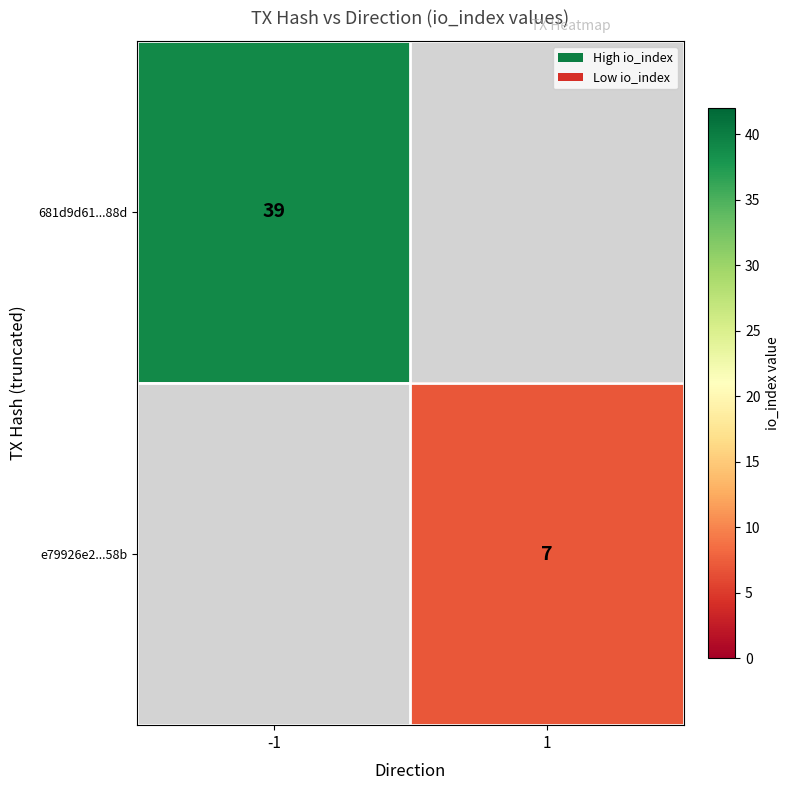

True or false: e79926e2...58b has a value of 2 at 1.

False